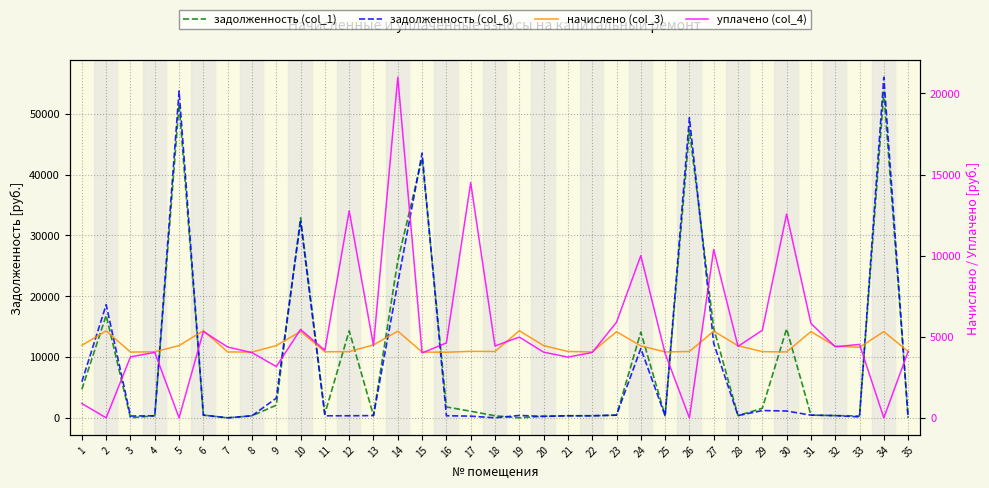

After their last crossing, which series has the higher values: задолженность (col_6) or уплачено (col_4)?

уплачено (col_4)